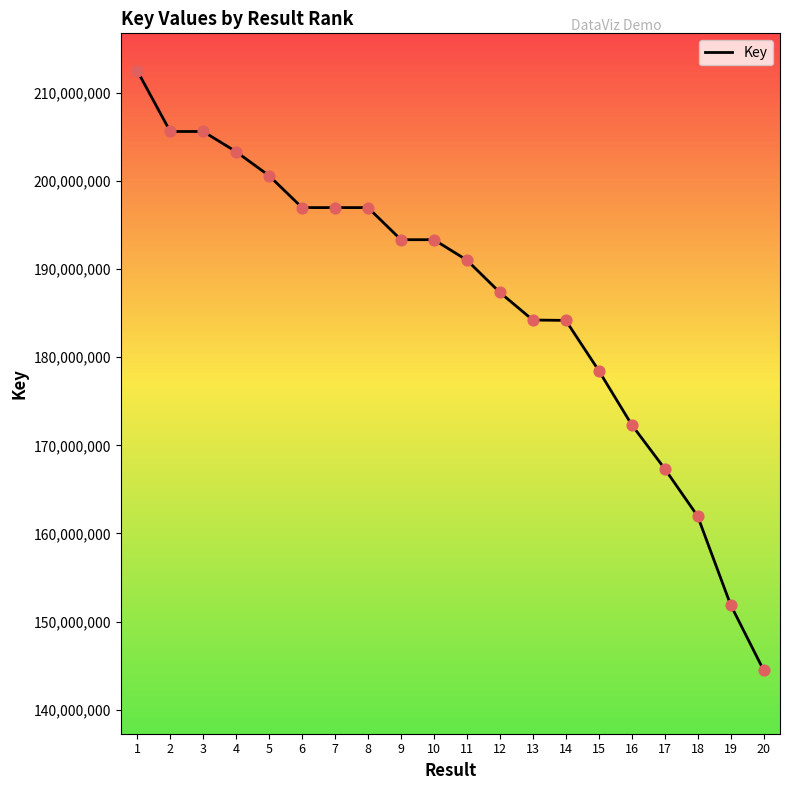

What is the change in value from 6 to 19?

-45029773